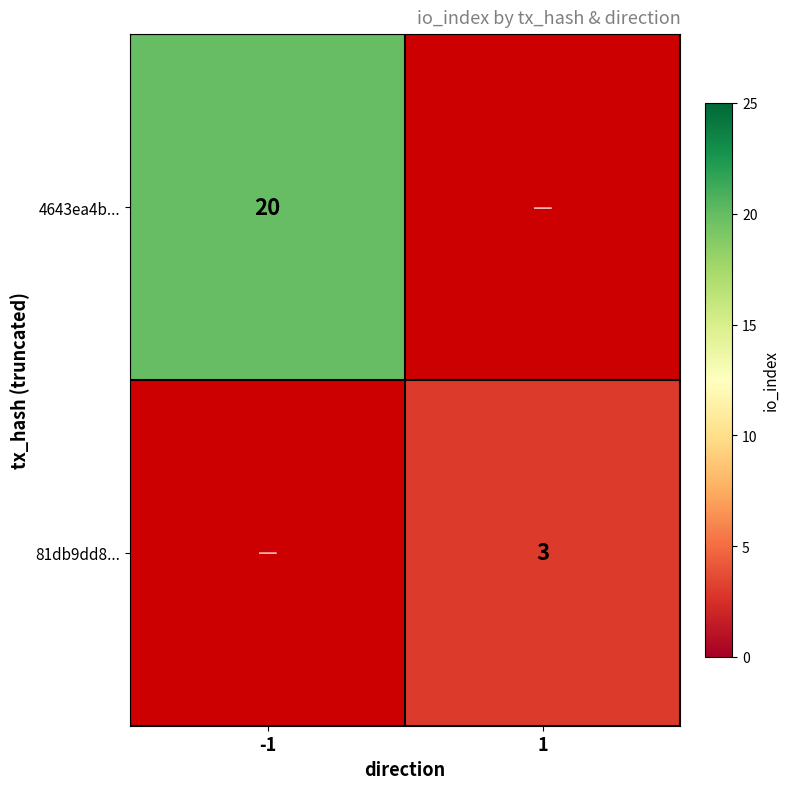

Is the value of 81db9dd8... at 1 greater than the value of 4643ea4b... at -1?

No